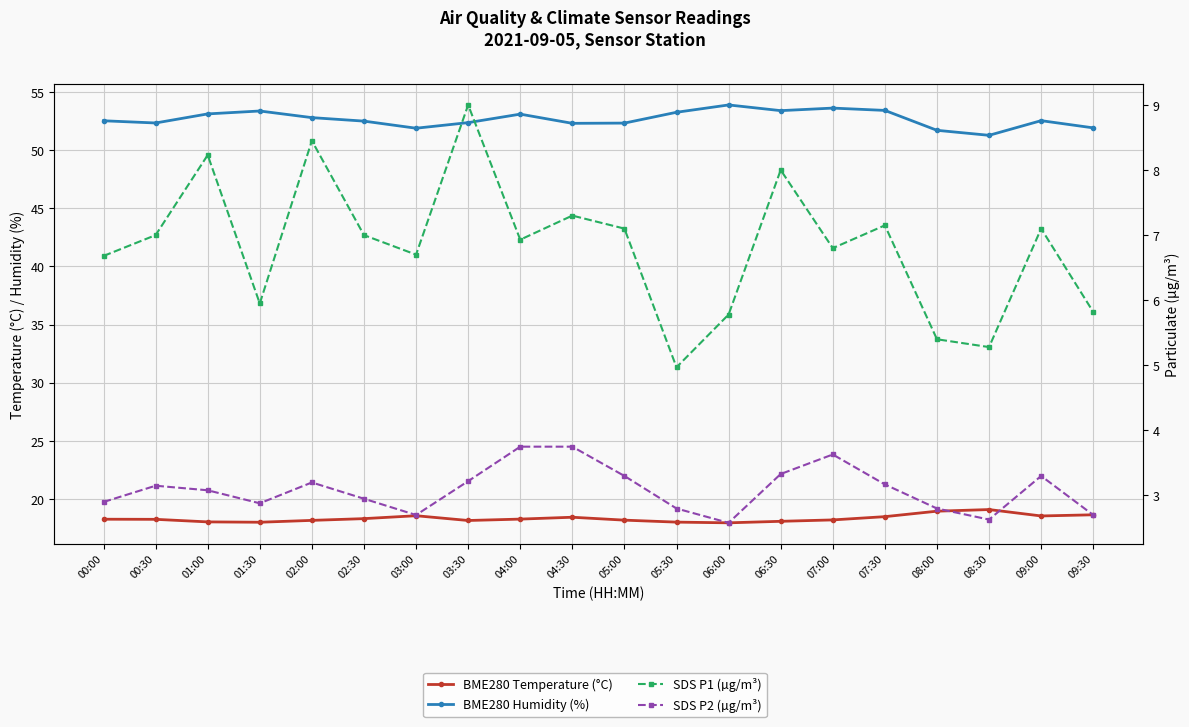

True or false: BME280 Temperature (°C) and SDS P2 (µg/m³) intersect in this chart.

False